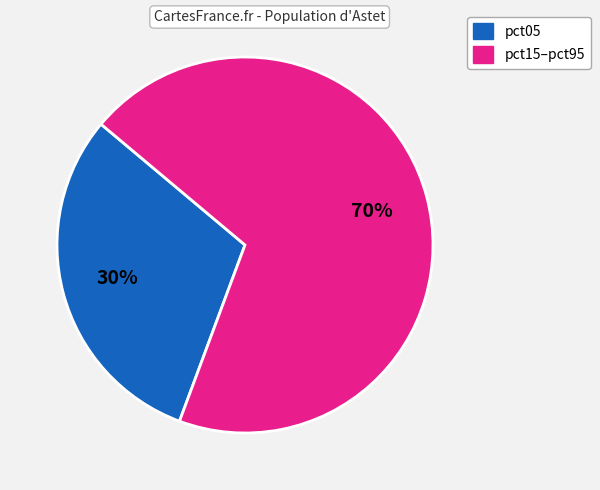

Does any single category account for the majority?

Yes